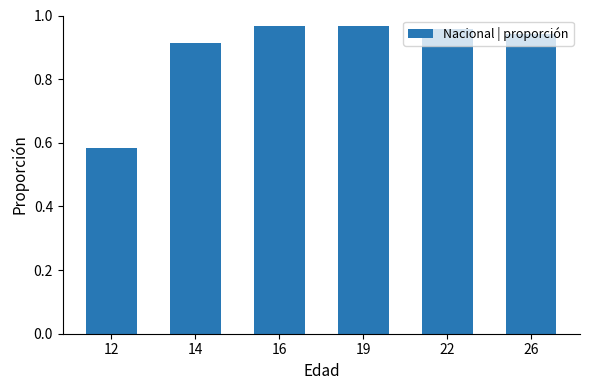

Is it true that the value at 14 is 0.5?

False